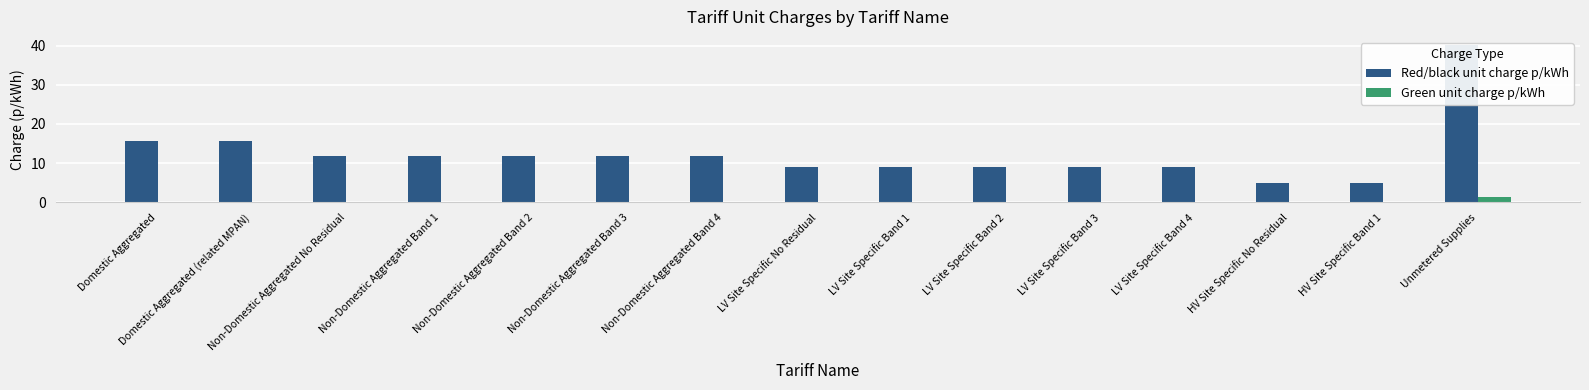

What are all the series names shown in the legend?

Red/black unit charge p/kWh, Green unit charge p/kWh